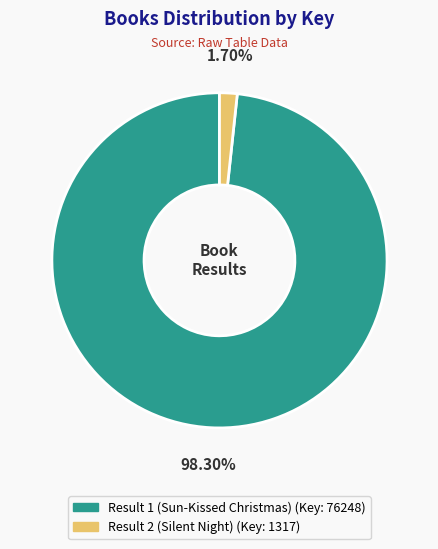

Do Result 2 (Silent Night) and Result 1 (Sun-Kissed Christmas) together represent more than half of the pie?

Yes